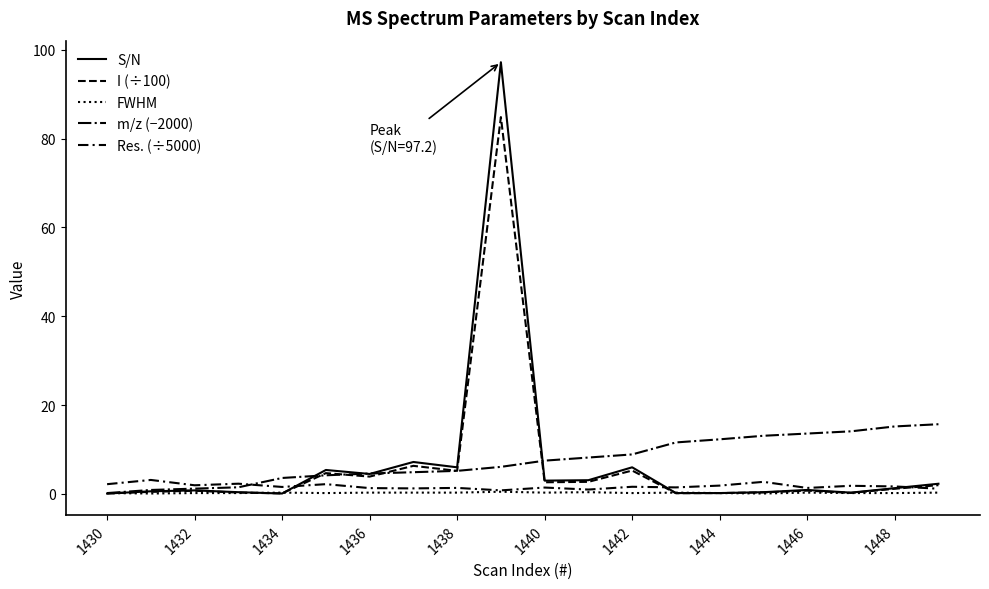

Does the chart display data point markers on the line(s)?

No